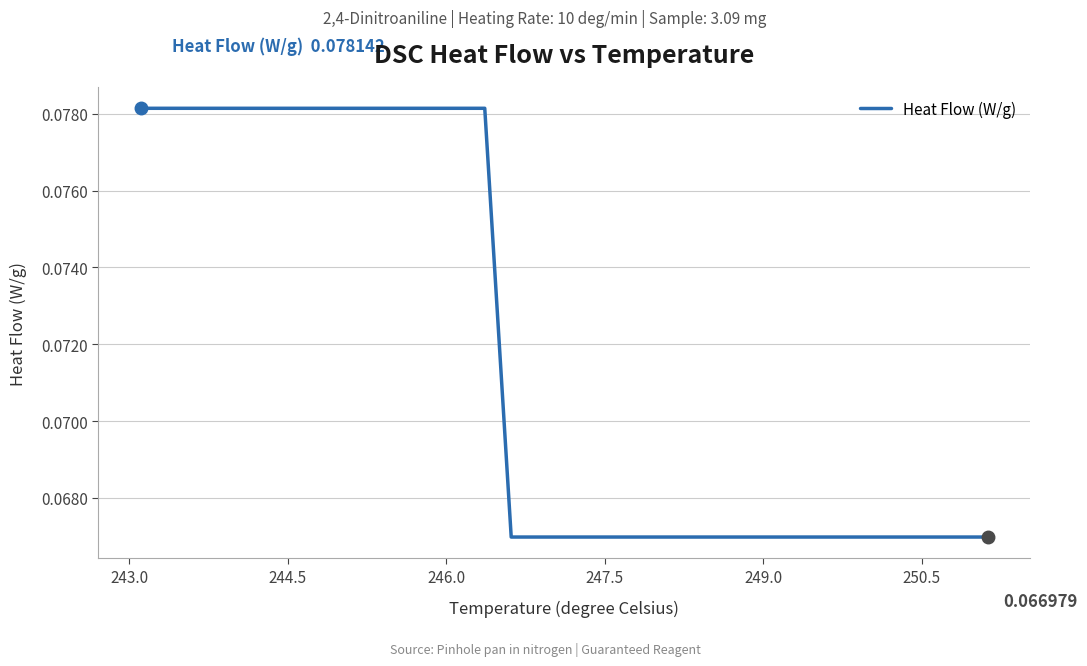

What is the average value?

0.1